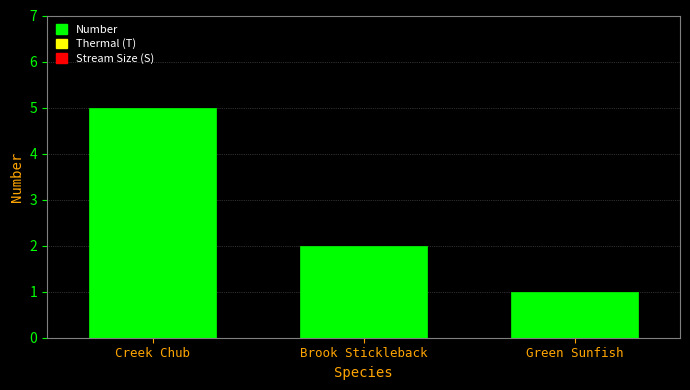

Reading left to right, list all the values displayed in this chart.

5	2	1